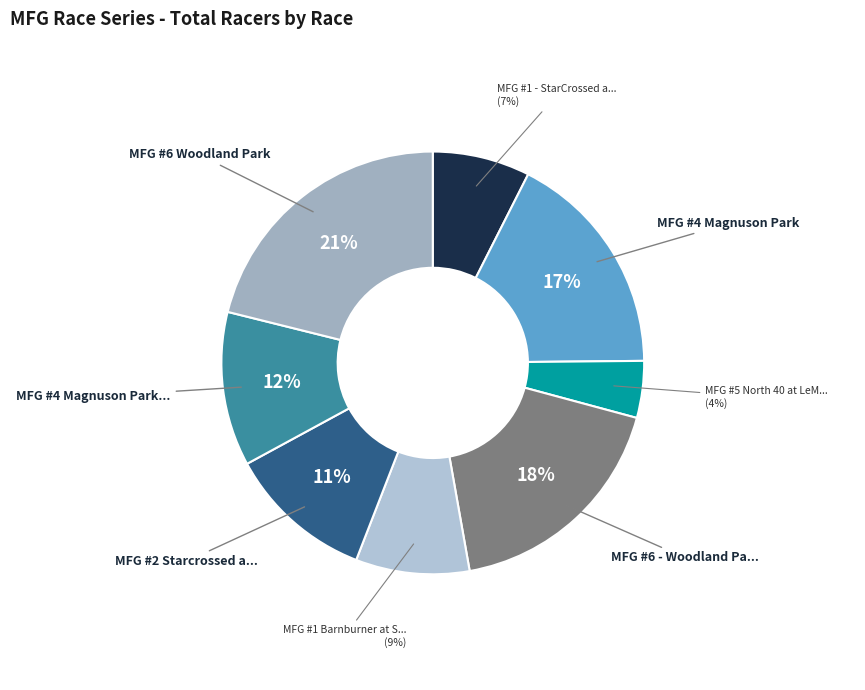

How many slices are in this pie chart?

8